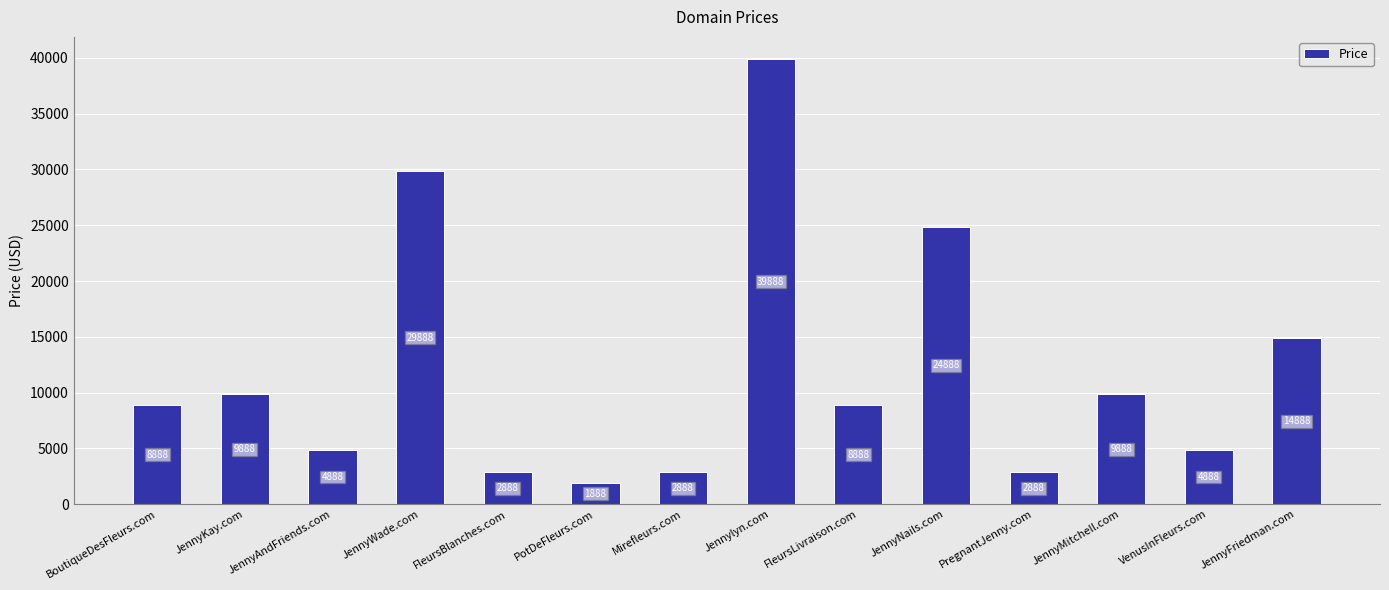

What is the label of the 3rd bar from the right?

JennyMitchell.com